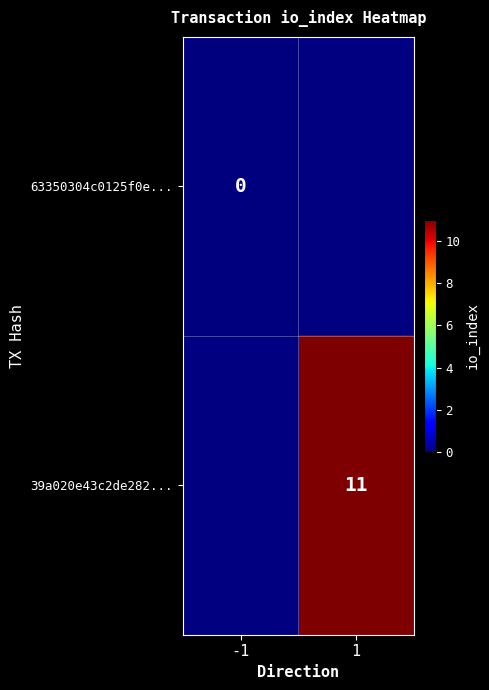

At how many categories does at least one series exceed 10?

1